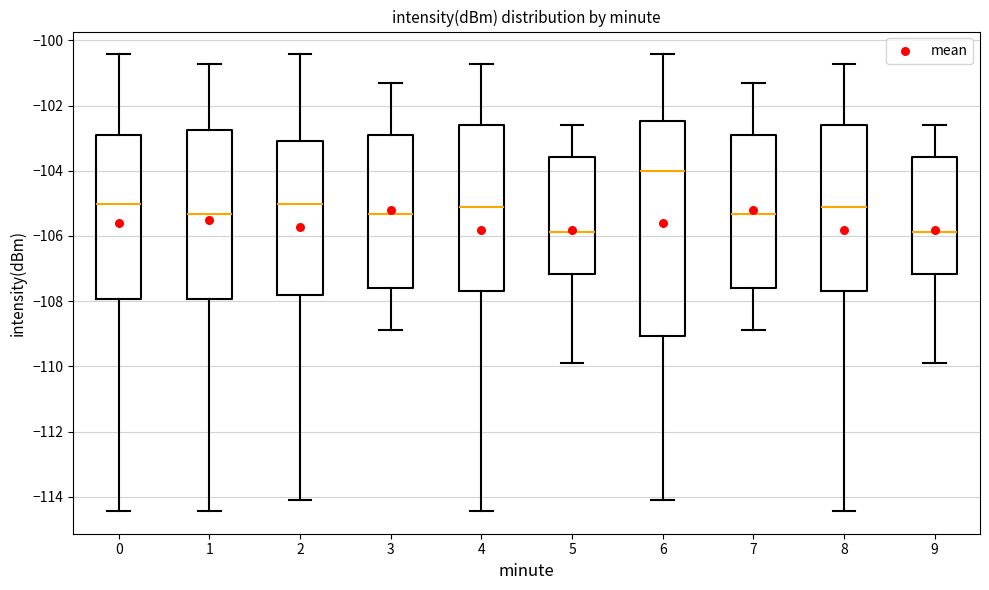

Where is the lower edge of the box at x = 9 on the y-axis? The values are not printed on the chart, so give them approximately, as read against the axis.

-107.2